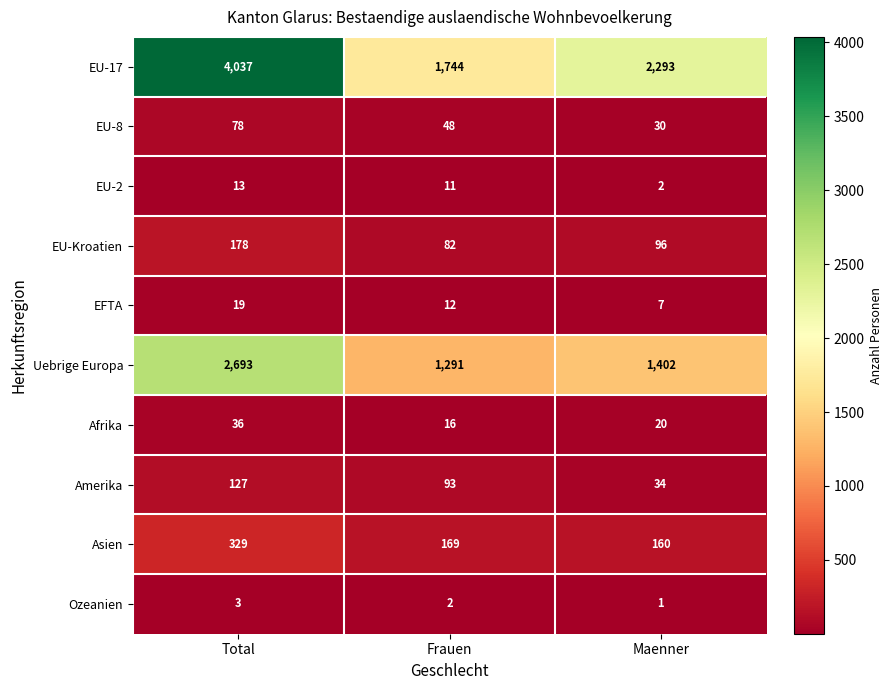

At which label does Ozeanien reach its peak?

Total